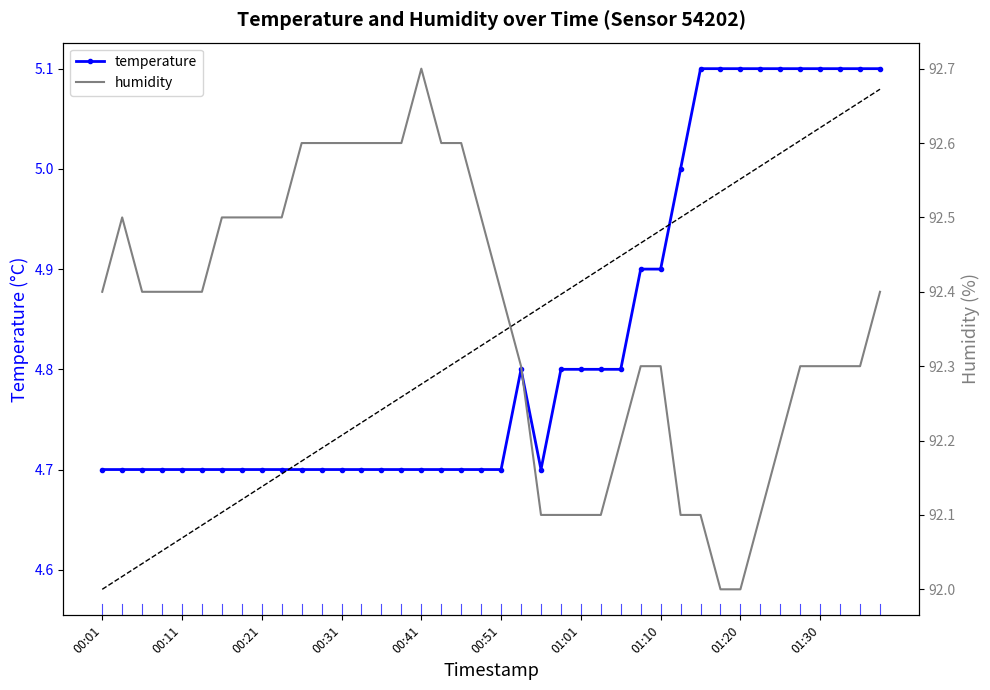

The value of temperature at 00:21 is 2.2. True or false?

False